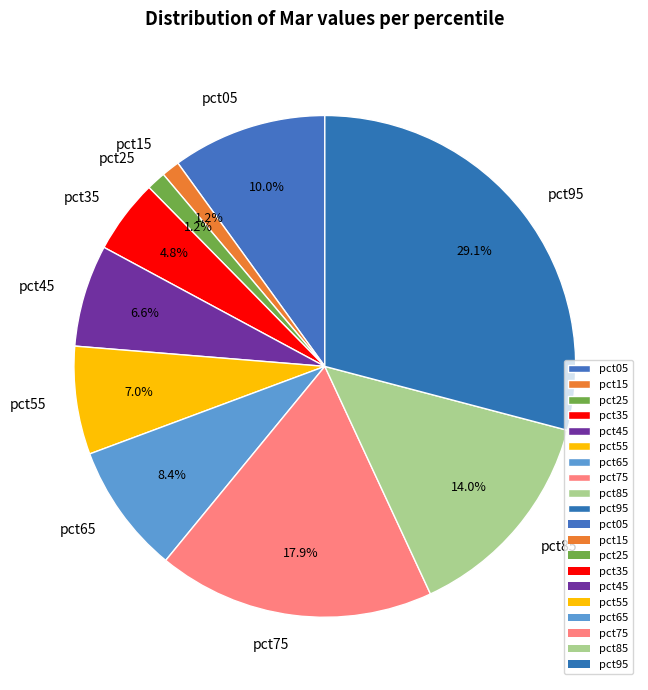

Which category has the biggest portion of the pie?

pct95